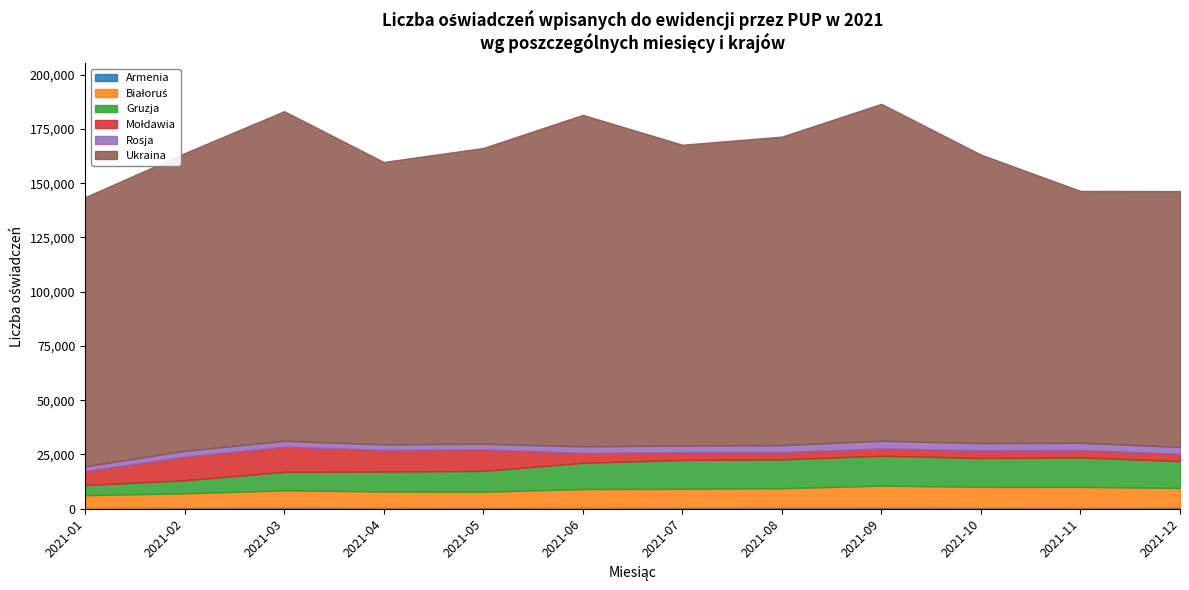

What is the difference between the Ukraina values at 2021-05 and 2021-11?

20277